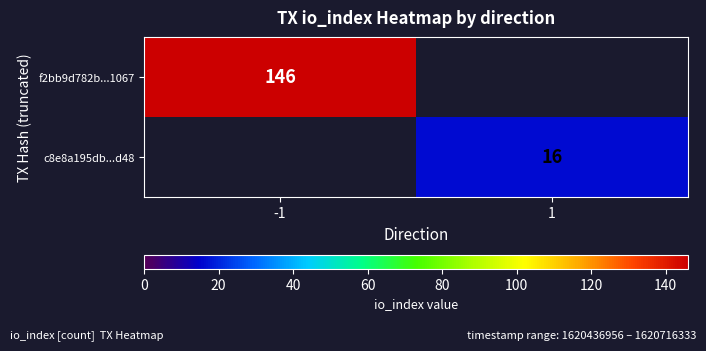

The f2bb9d782b...1067 series shows 146 at -1. True or false?

True